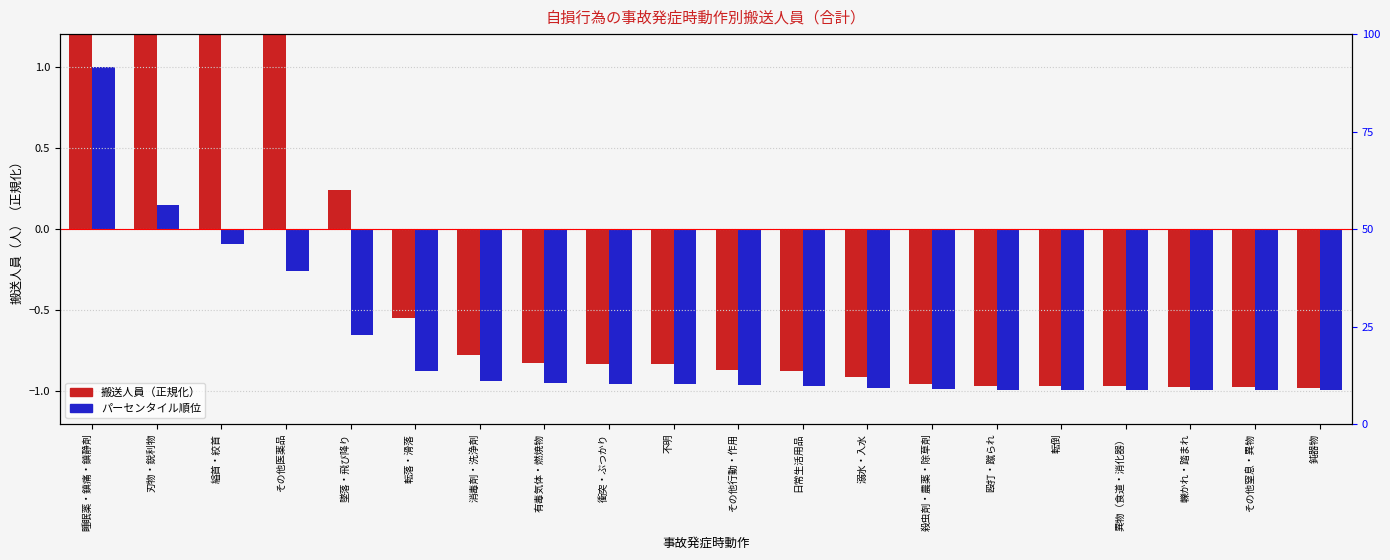

Is the value of 搬送人員（正規化） at 殴打・蹴られ greater than the value of パーセンタイル順位 at 轢かれ・踏まれ?

Yes